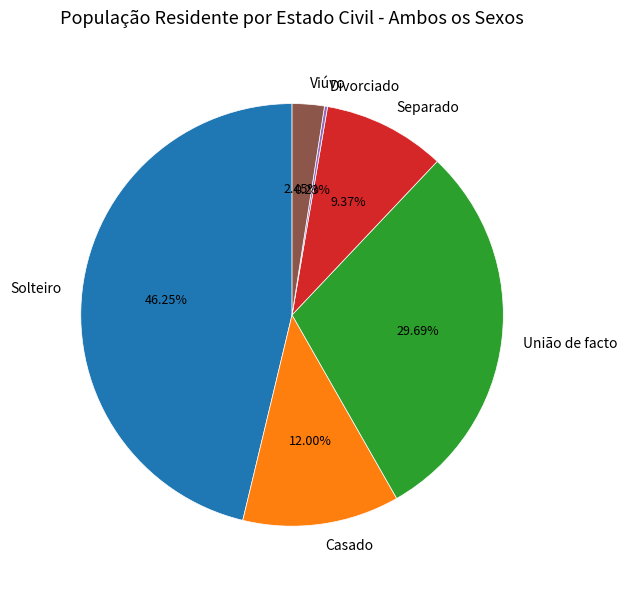

What is the ratio of the value at Viúvo to the value at Solteiro?

0.1